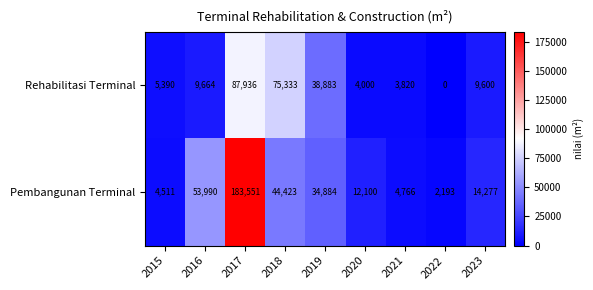

Is it true that Rehabilitasi Terminal equals 14020 at 2016?

False